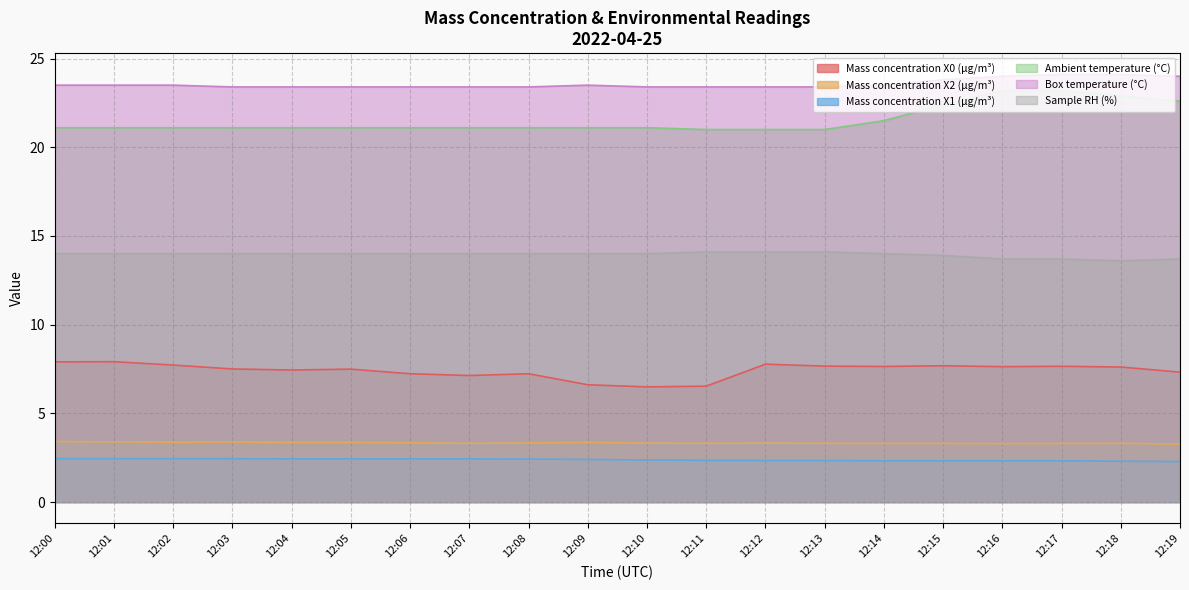

Where is the first local minimum for Sample RH (%)?

12:18